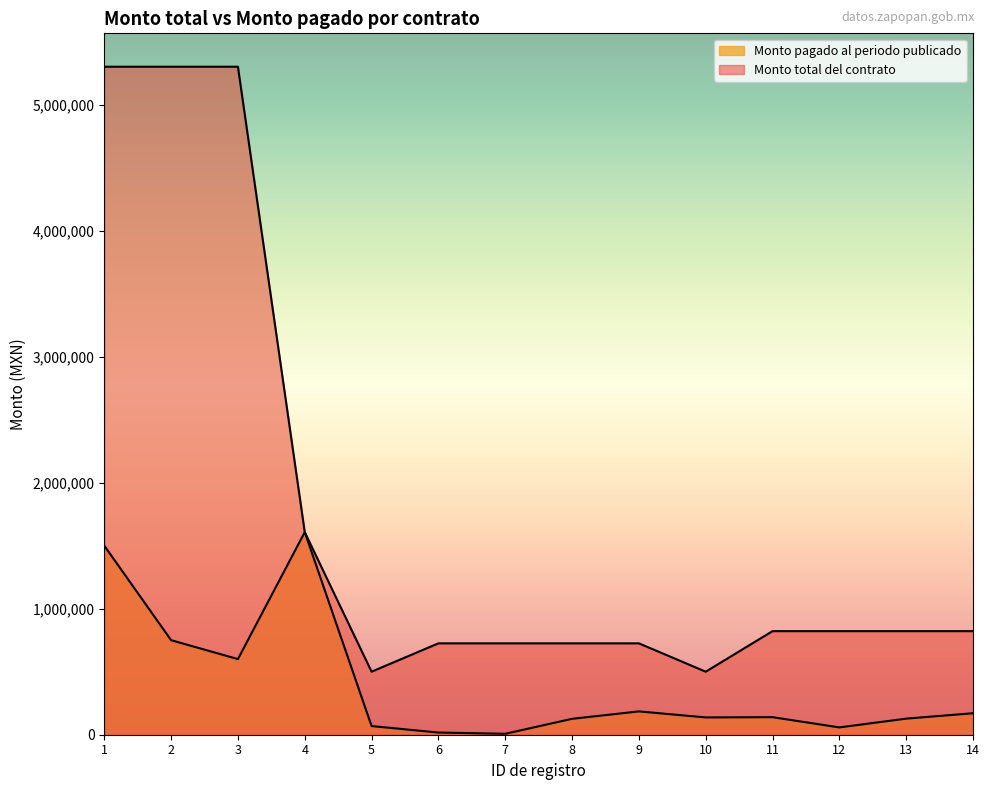

How many series are shown in this chart?

2